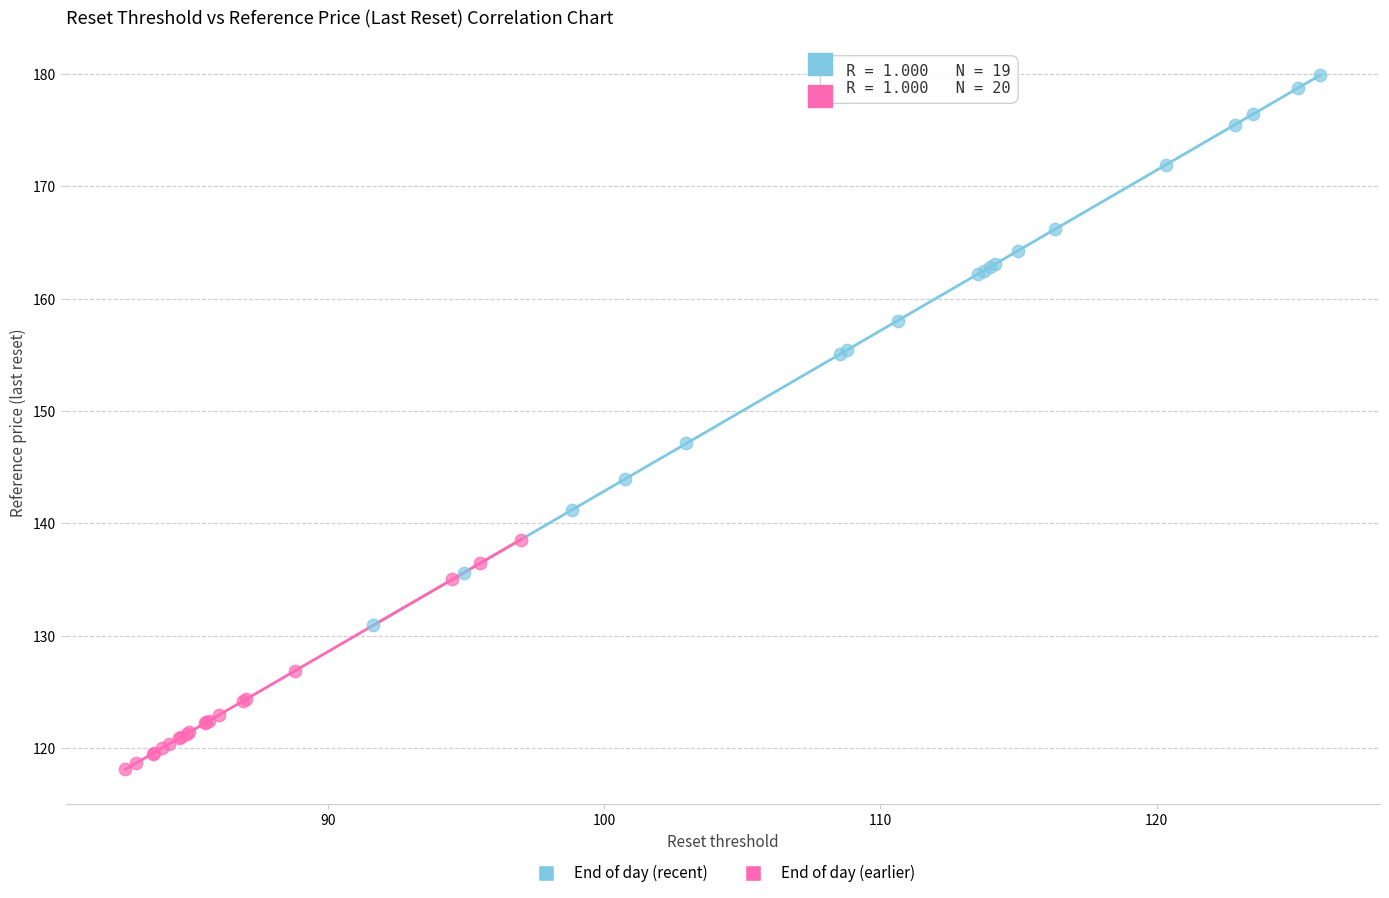

Which series has the widest spread of Y values?

End of day (recent)